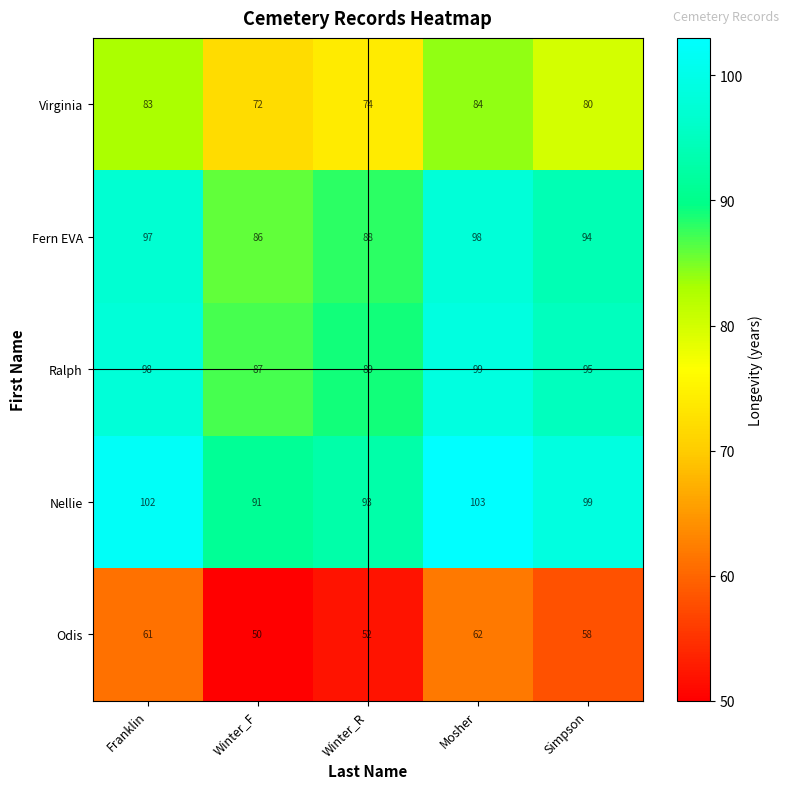

True or false: Fern EVA has a value of 97 at Franklin.

True